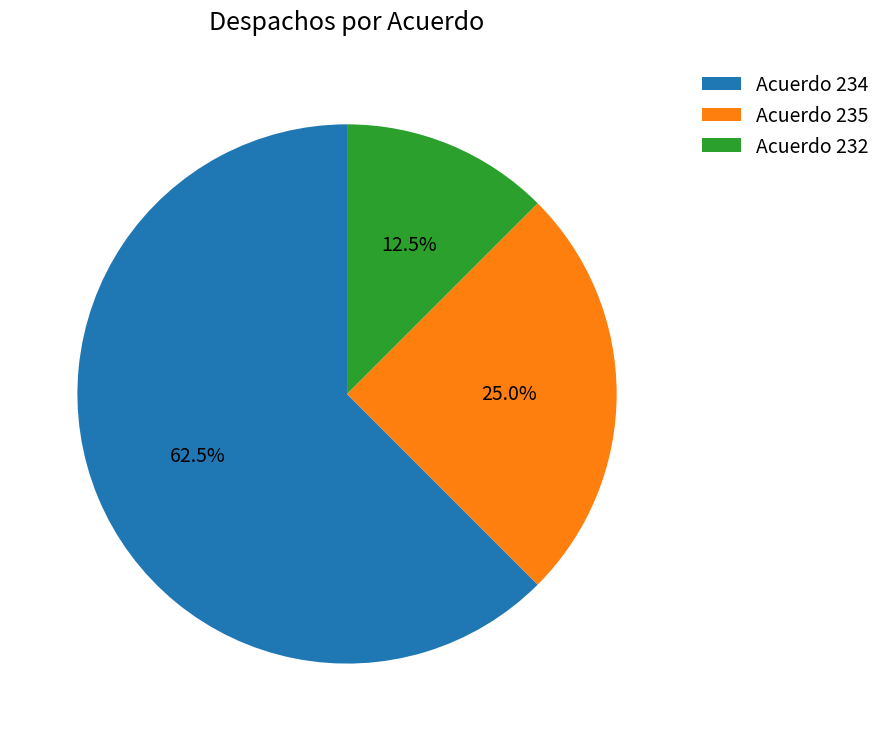

What is the ratio of the value at Acuerdo 235 to the value at Acuerdo 234?

0.4